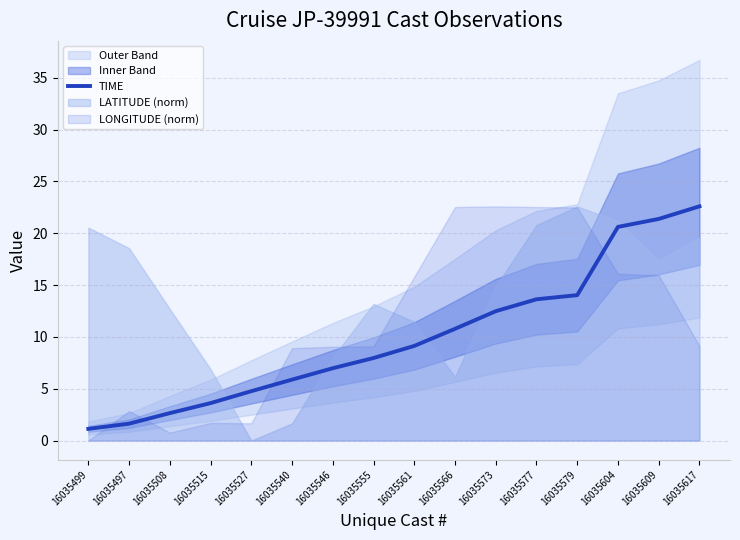

How many data points does each series have?

16